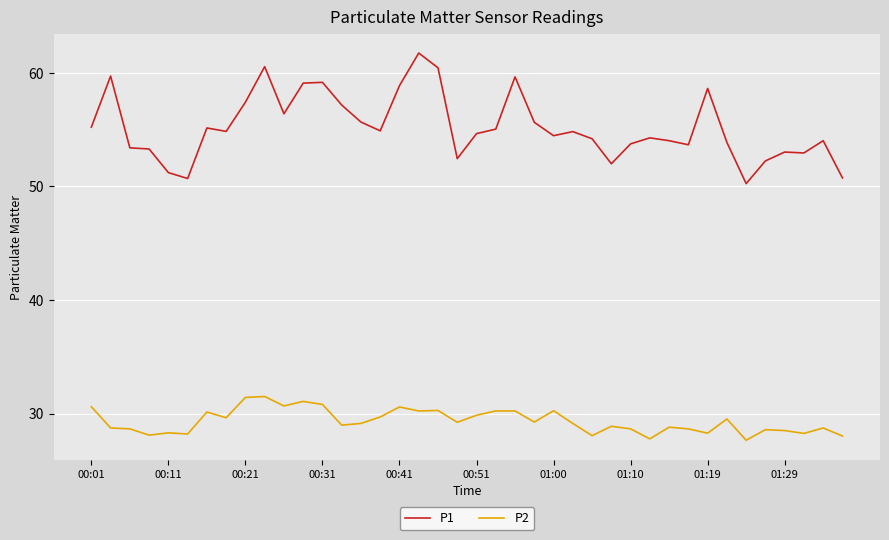

What is the highest value of the P1 series?

61.8